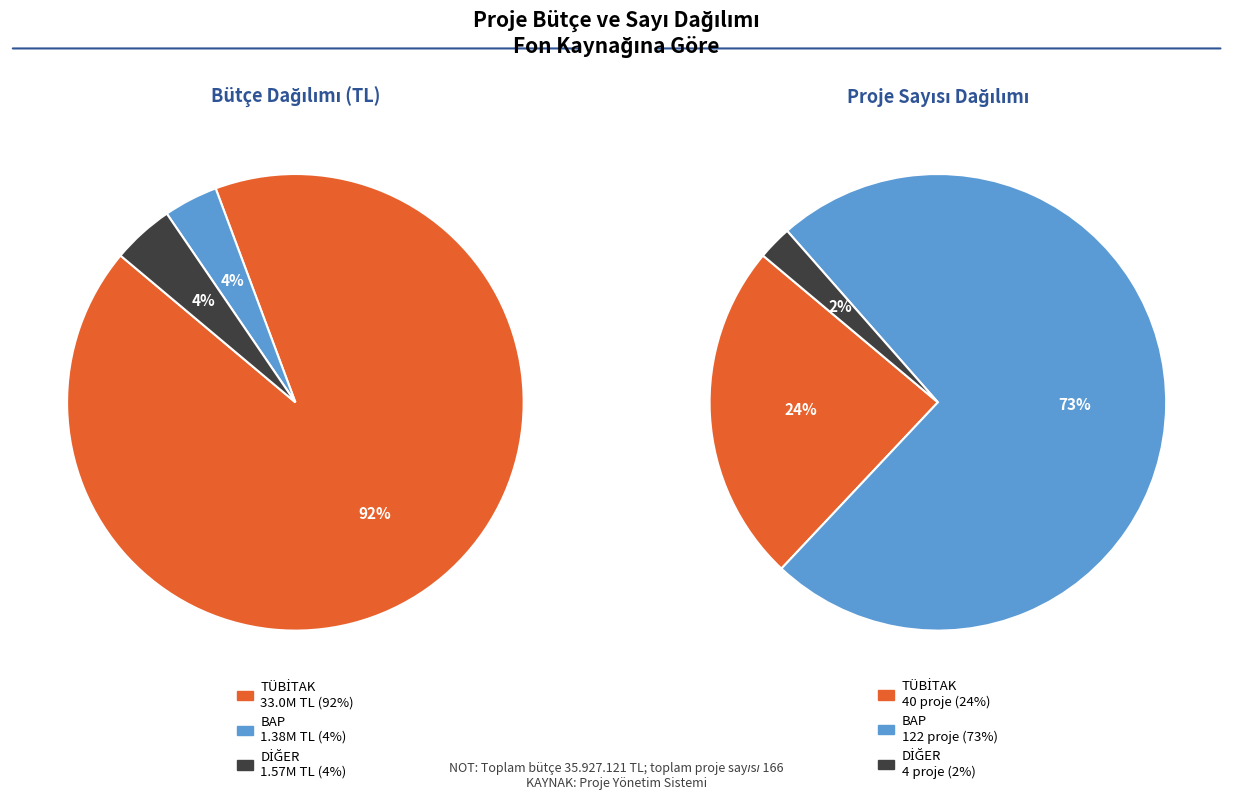

What is the smallest slice in the pie chart?

BAP